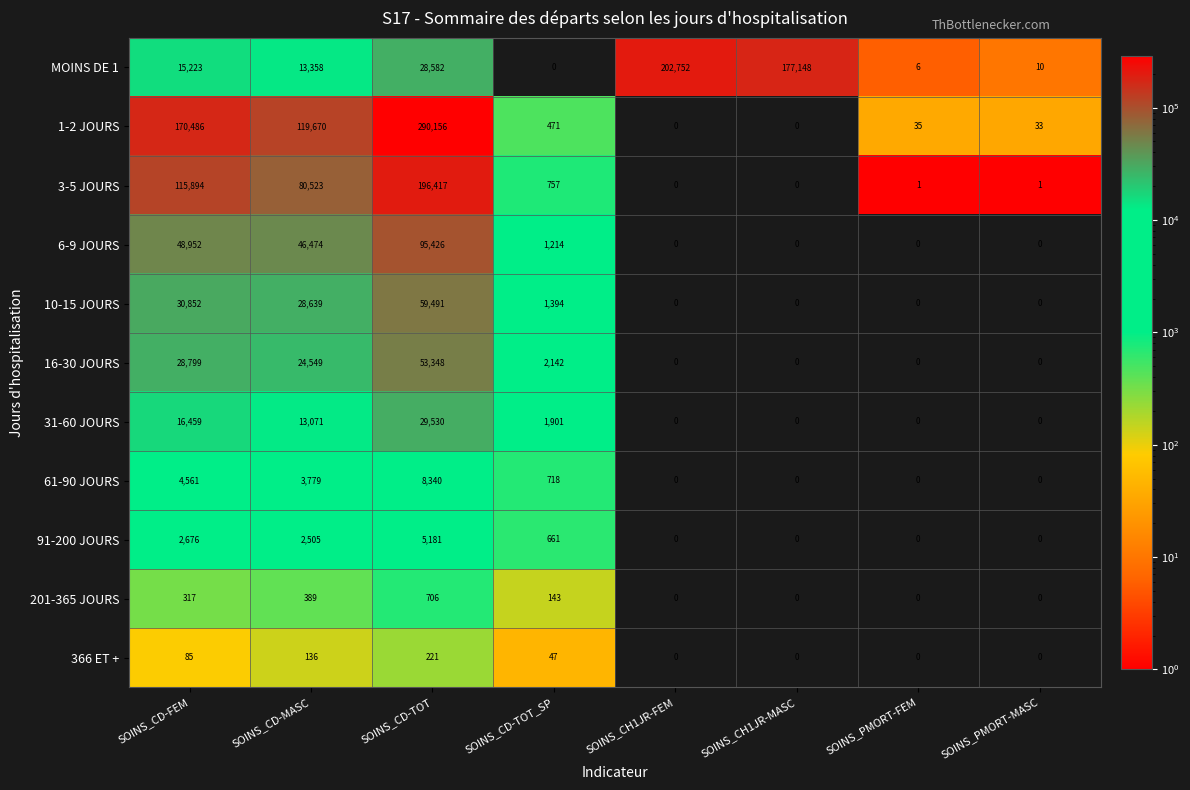

What is the difference between the second highest and second lowest values in the MOINS DE 1 series?

177142